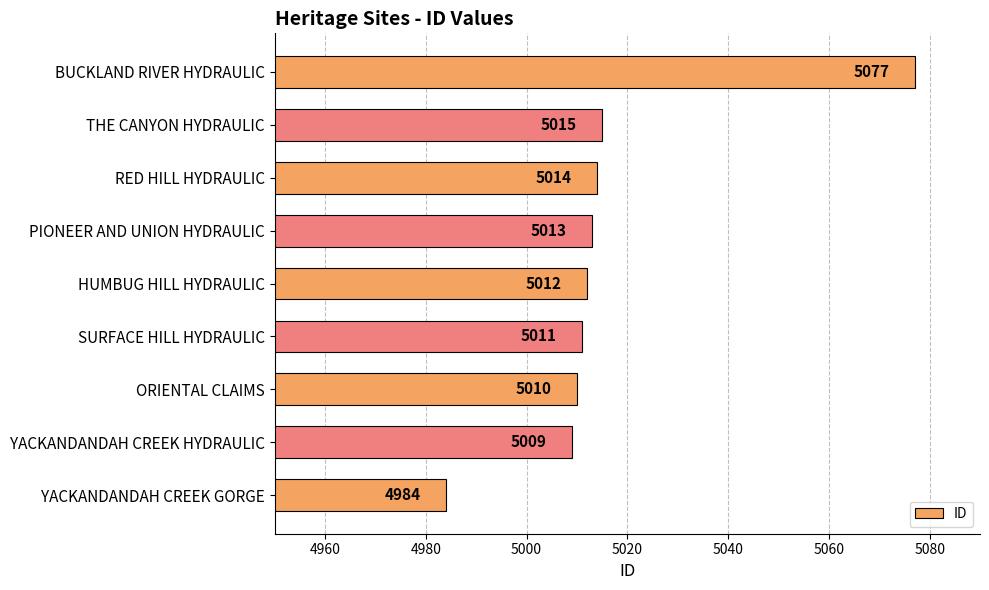

What is the sum of all values?

45145